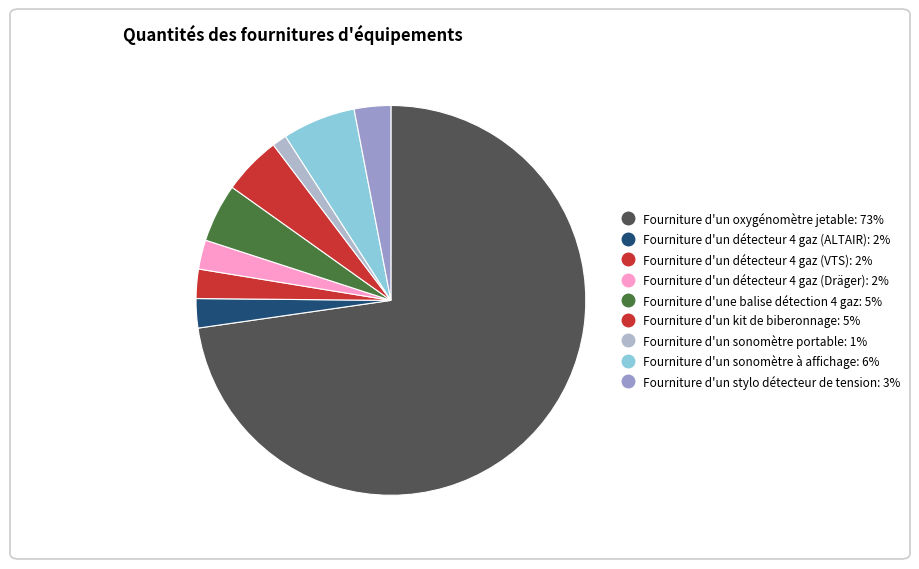

Rank the categories by value from highest to lowest.

Fourniture d'un oxygénomètre jetable, Fourniture d'un sonomètre à affichage, Fourniture d'une balise détection 4 gaz, Fourniture d'un kit de biberonnage, Fourniture d'un stylo détecteur de tension, Fourniture d'un détecteur 4 gaz (ALTAIR), Fourniture d'un détecteur 4 gaz (VTS), Fourniture d'un détecteur 4 gaz (Dräger), Fourniture d'un sonomètre portable